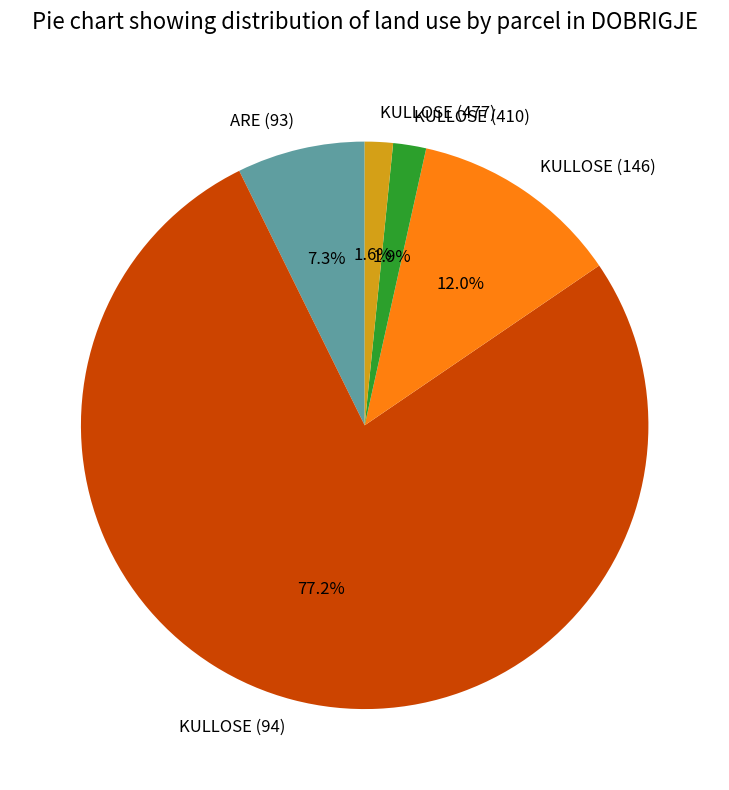

Is it true that KULLOSE (477) is 2% of the pie?

True